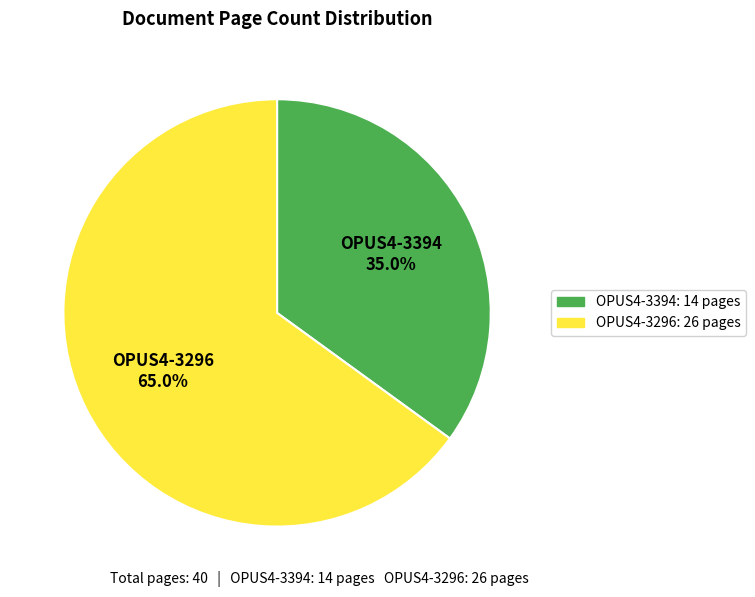

What is the ratio of the value at OPUS4-3296 to the value at OPUS4-3394?

1.9